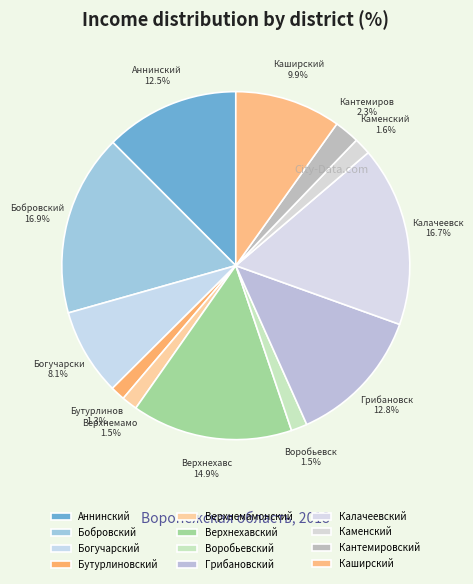

To the nearest percent, what is the average slice percentage?

8%